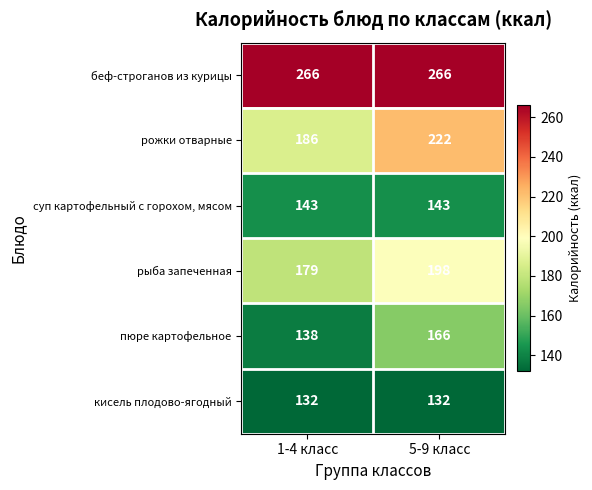

Which series has the widest spread of values?

рожки отварные